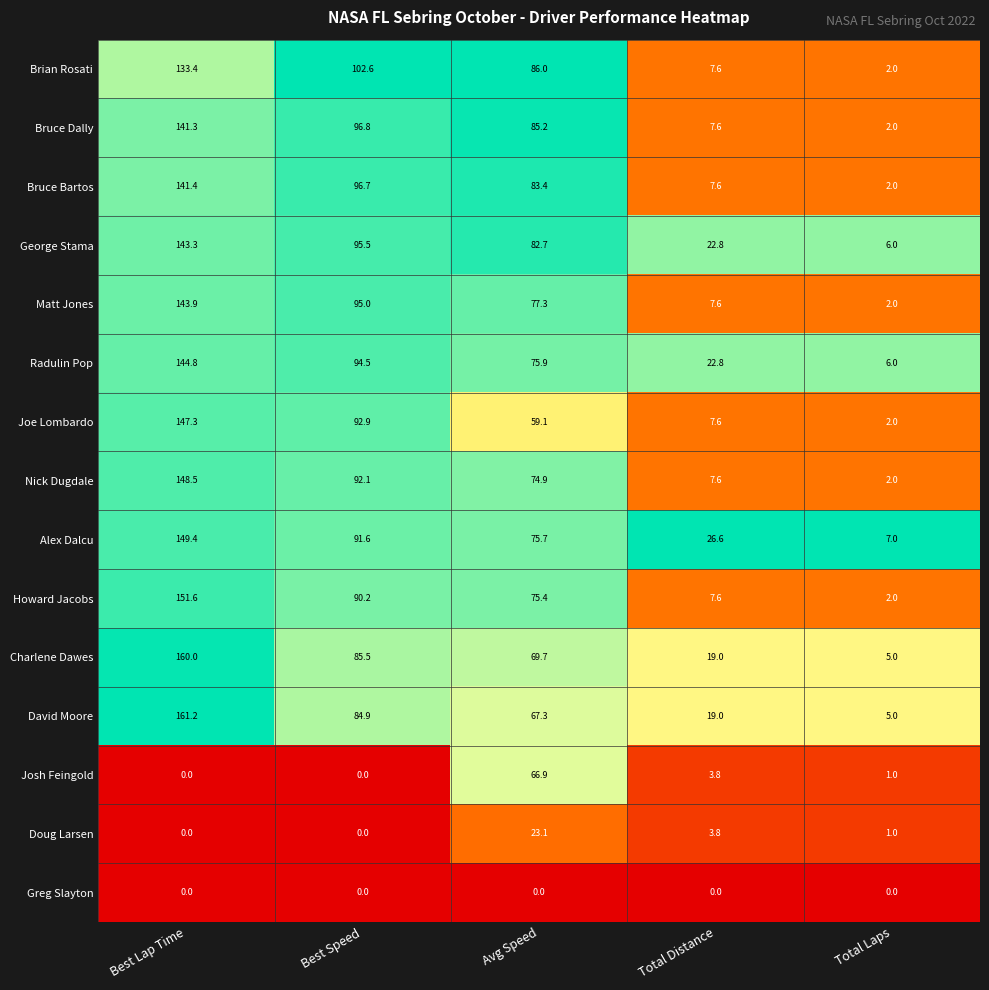

Is it true that Alex Dalcu equals 149.4 at Best Lap Time?

True